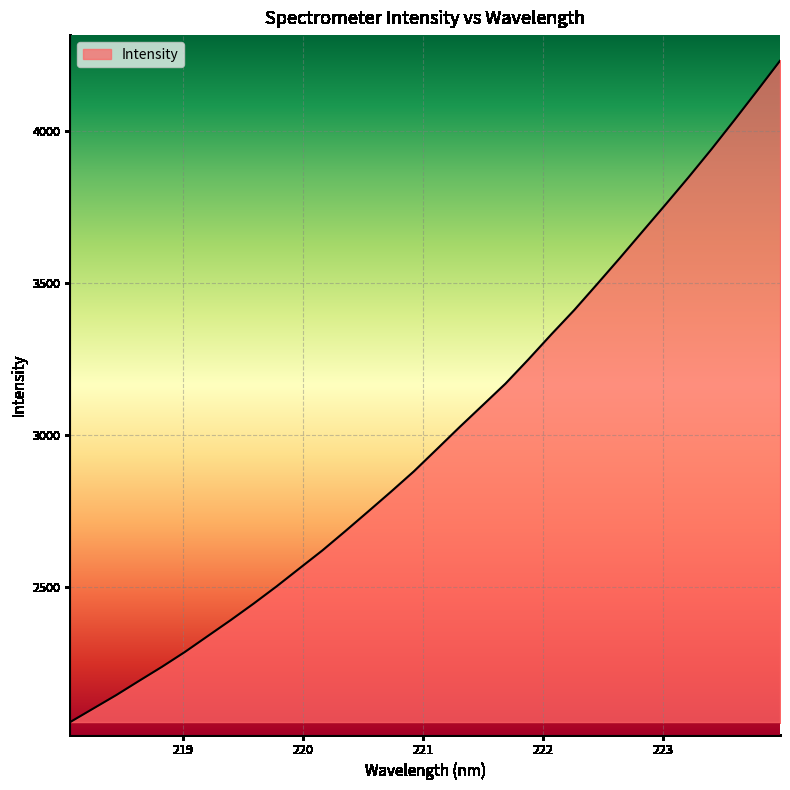

What is the average value?

2997.9